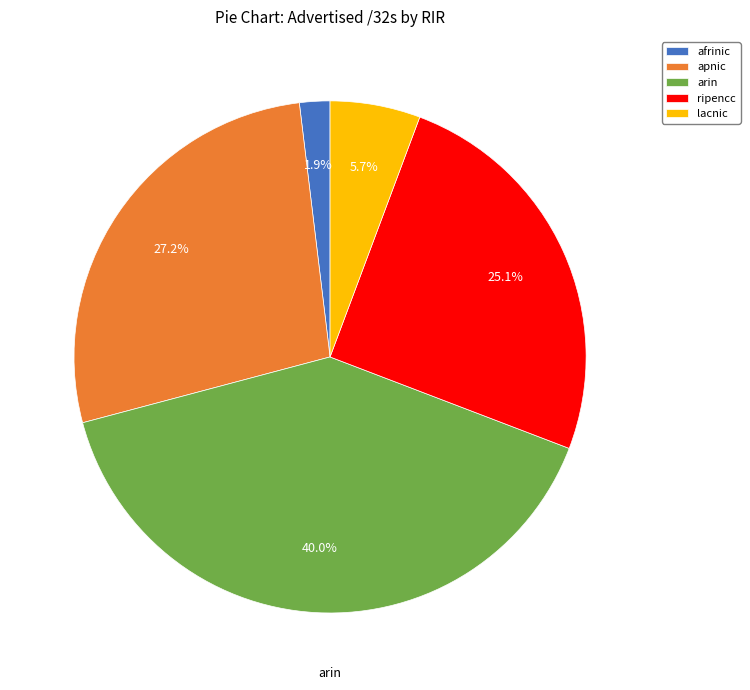

Rank the categories by value from highest to lowest.

arin, apnic, ripencc, lacnic, afrinic